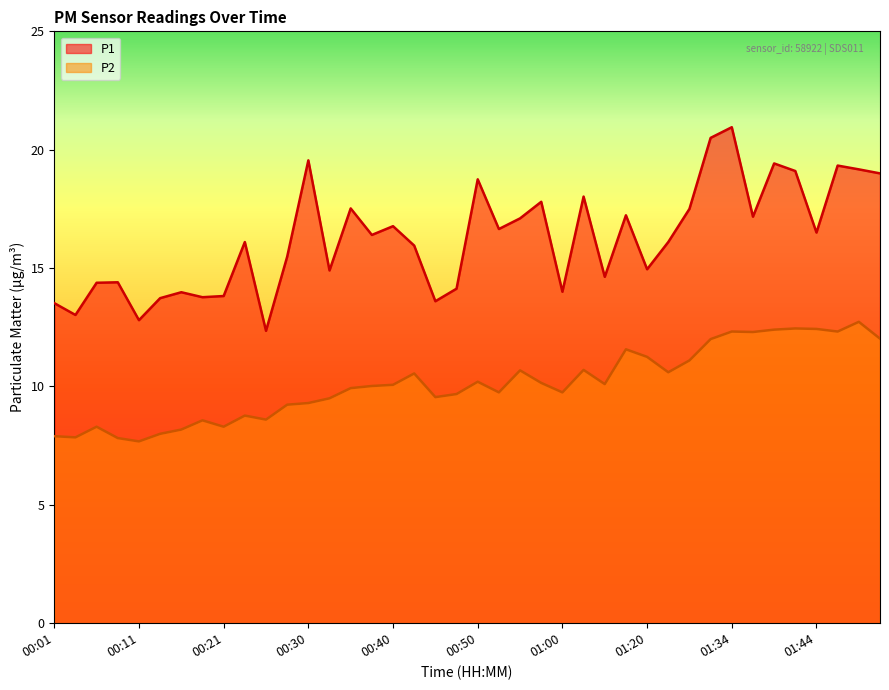

Reading left to right, what are all the values shown in this chart?

P1: 00:01=13.5	00:04=13.0	00:06=14.4	00:08=14.4	00:11=12.8	00:13=13.7	00:16=14.0	00:18=13.8	00:21=13.8	00:23=16.1	00:25=12.3	00:28=15.5	00:30=19.6	00:33=14.9	00:35=17.5	00:38=16.4	00:40=16.8	00:42=15.9	00:45=13.6	00:47=14.1	00:50=18.8	00:52=16.6	00:55=17.1	00:57=17.8	01:00=14.0	01:02=18.0	01:07=14.6	01:18=17.2	01:20=14.9	01:23=16.1	01:29=17.5	01:31=20.5	01:34=20.9	01:36=17.2	01:39=19.4	01:41=19.1	01:44=16.5	01:46=19.3	01:54=19.2	01:56=19.0
P2: 00:01=7.9	00:04=7.8	00:06=8.3	00:08=7.8	00:11=7.7	00:13=8.0	00:16=8.2	00:18=8.6	00:21=8.3	00:23=8.8	00:25=8.6	00:28=9.2	00:30=9.3	00:33=9.5	00:35=9.9	00:38=10.0	00:40=10.1	00:42=10.6	00:45=9.6	00:47=9.7	00:50=10.2	00:52=9.8	00:55=10.7	00:57=10.2	01:00=9.8	01:02=10.7	01:07=10.1	01:18=11.6	01:20=11.2	01:23=10.6	01:29=11.1	01:31=12.0	01:34=12.3	01:36=12.3	01:39=12.4	01:41=12.4	01:44=12.4	01:46=12.3	01:54=12.7	01:56=12.0